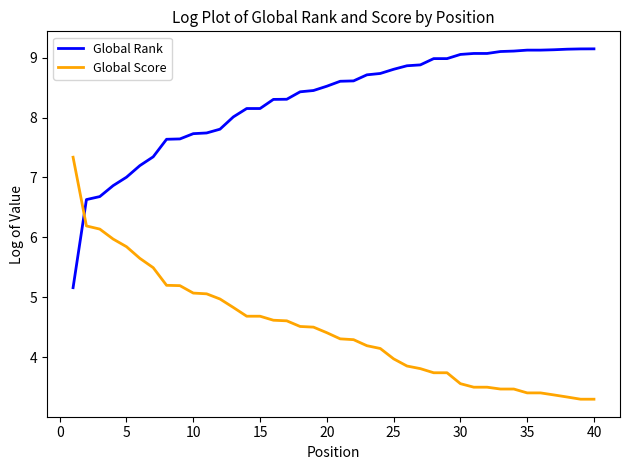

True or false: Global Rank and Global Score cross at least once.

True